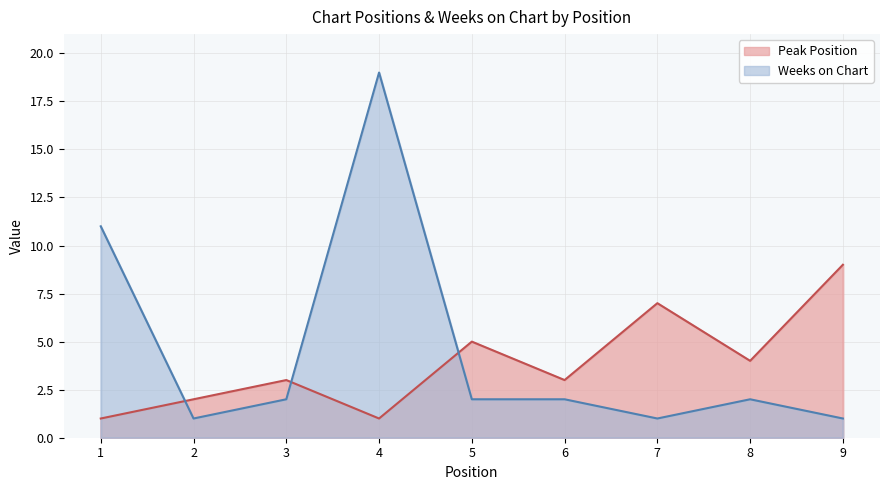

What is the sum of all Weeks on Chart values?

41